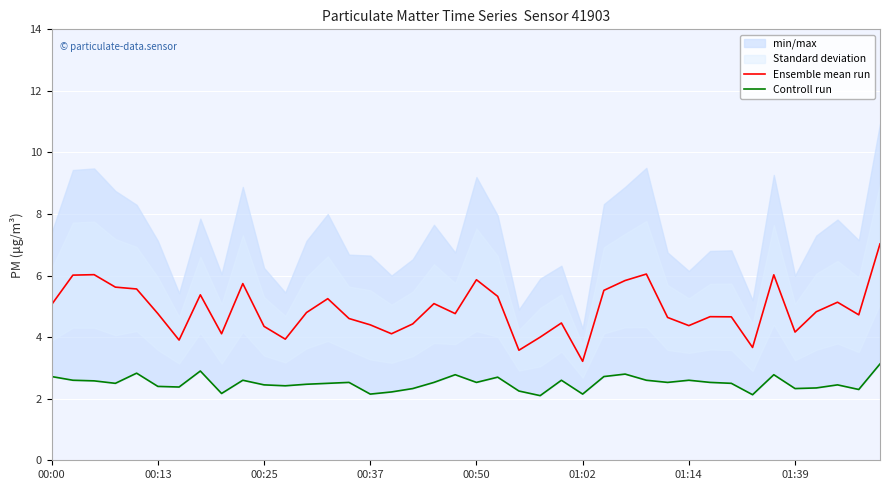

What is the lowest value of the Ensemble mean run series?

3.2